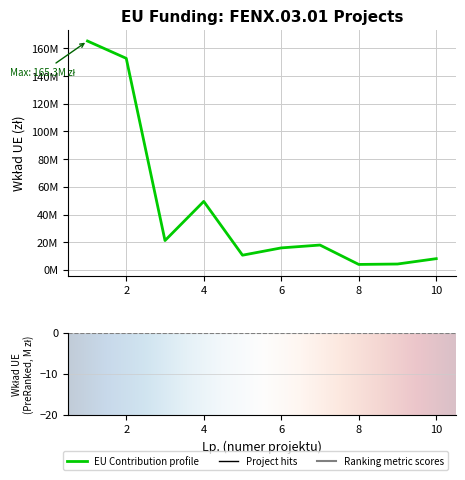

Which has a higher value, 1 or 9?

1